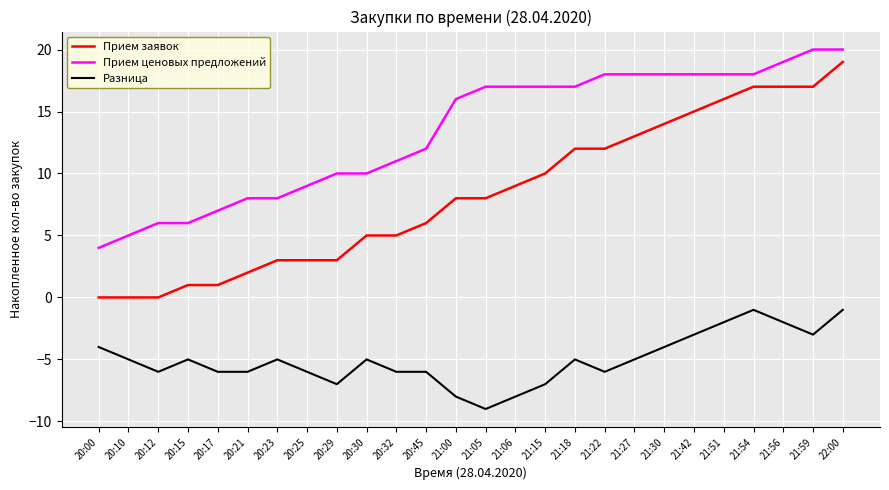

Which category has the lowest value across all series?

21:05